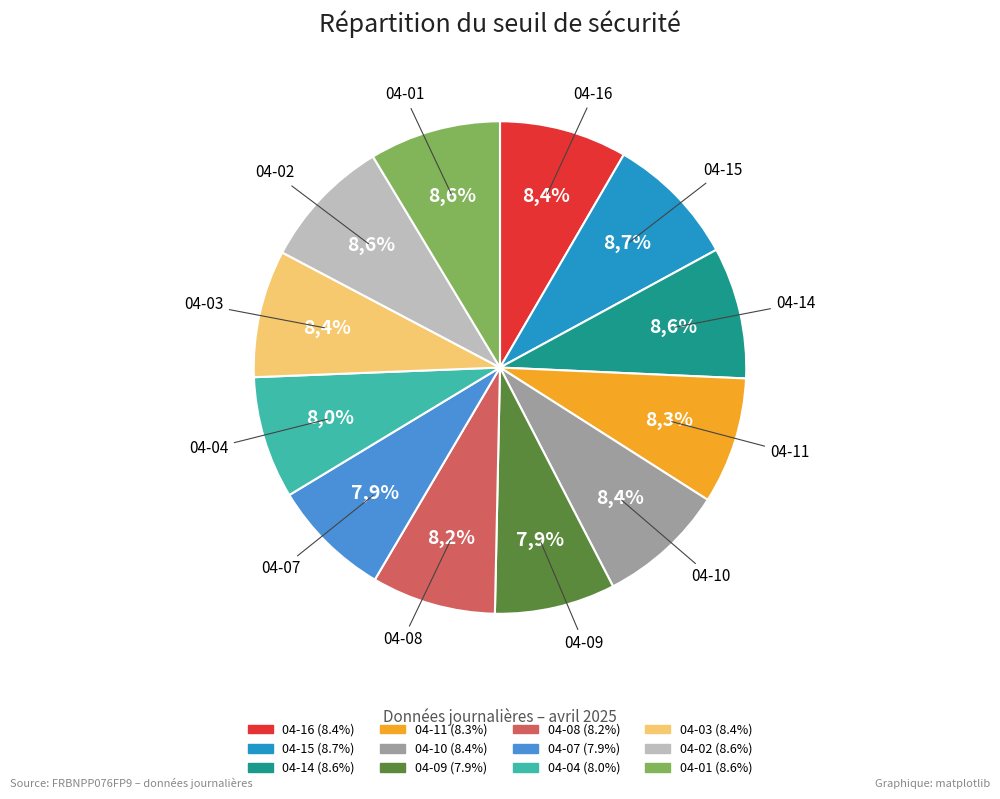

To the nearest percent, what portion does 2025-04-09 represent?

8%